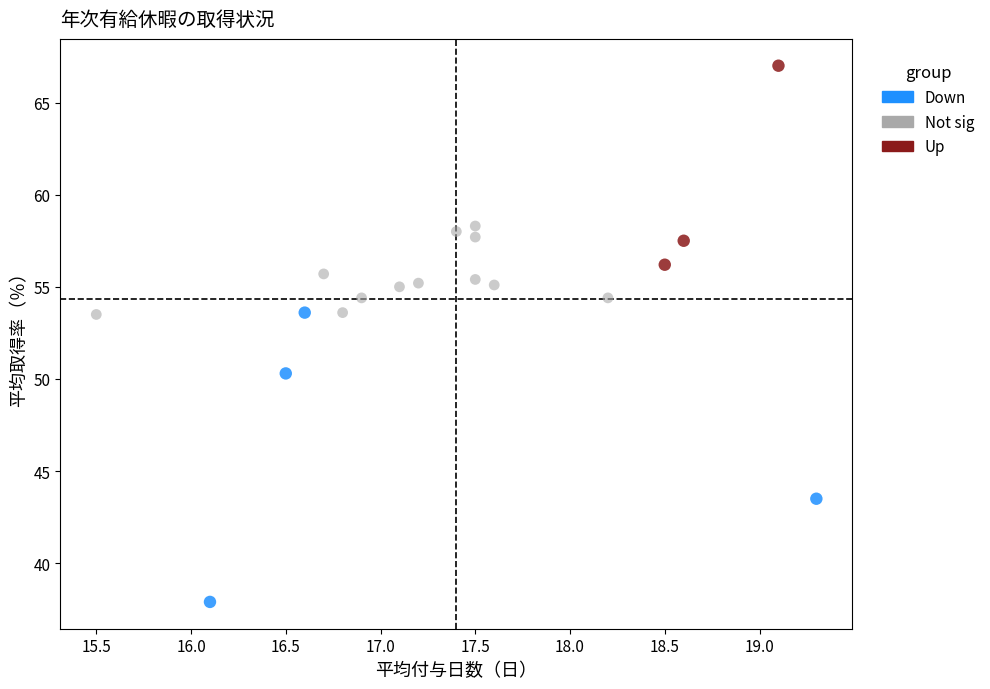

Which series has the widest spread of Y values?

Down